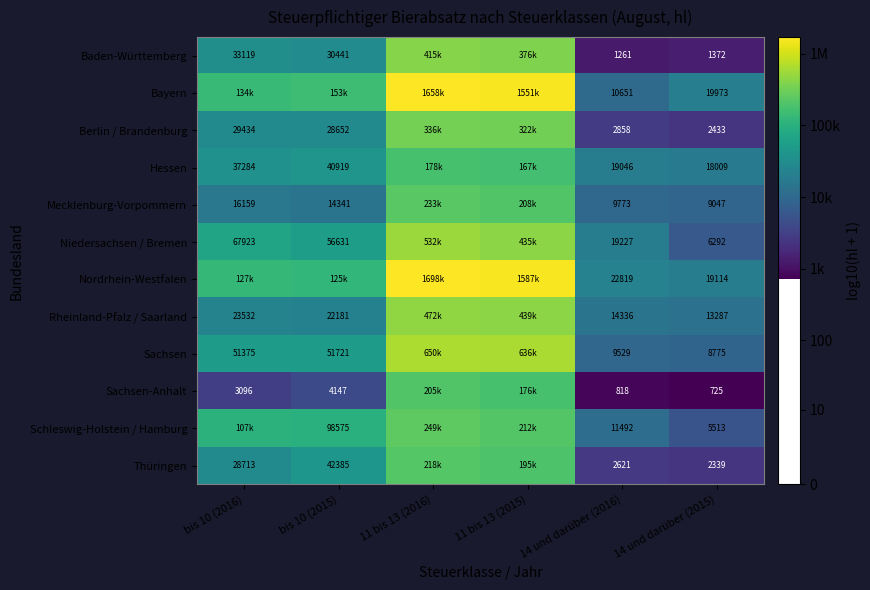

What is the total value across all series at 14 und darüber (2015)?

106879.0